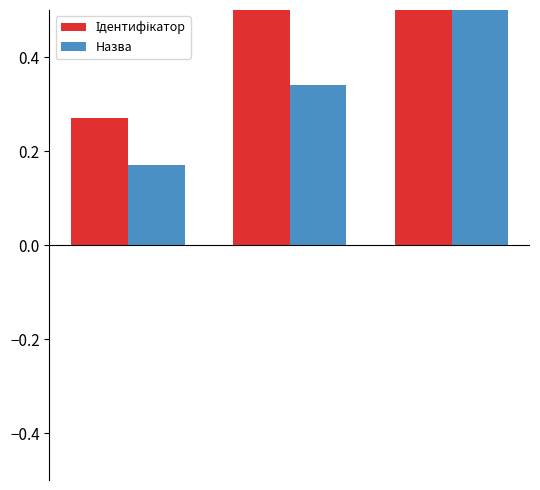

How many bars are there in each group?

2